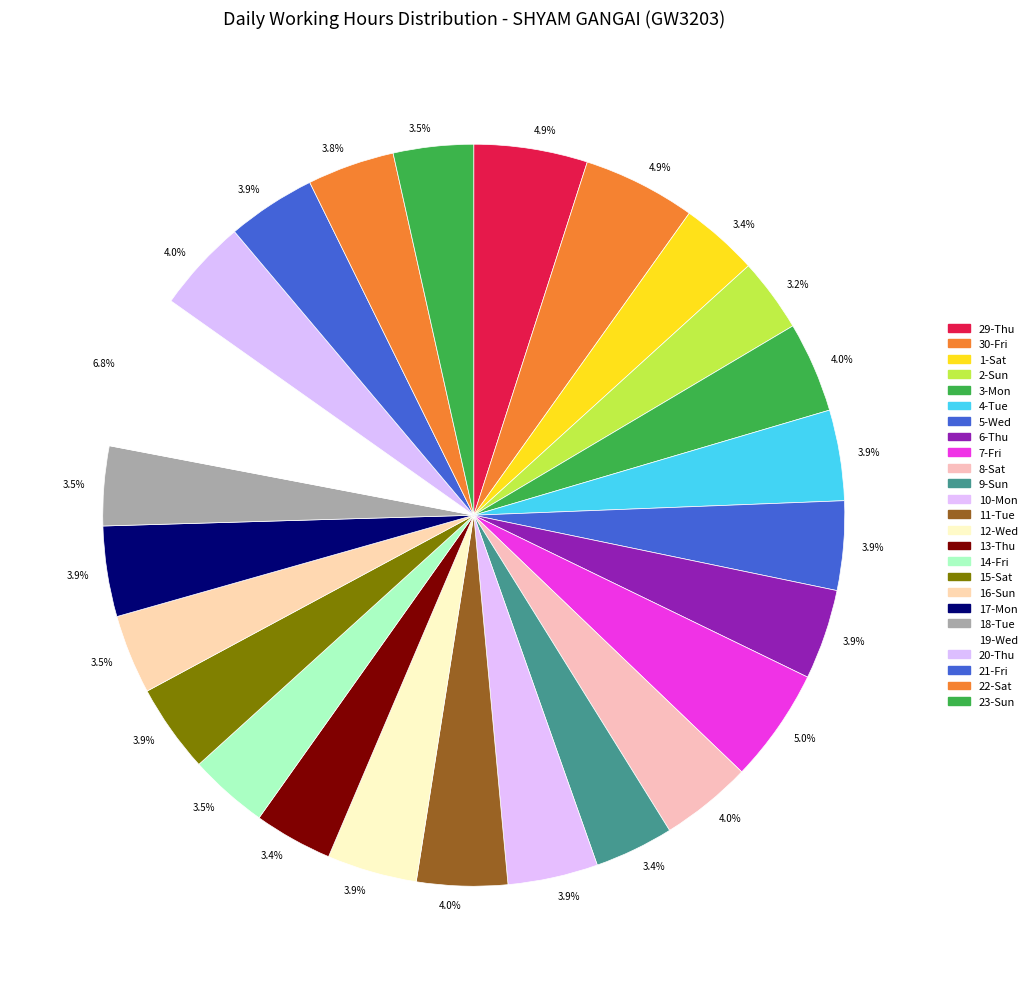

Which slice is the largest?

19-Wed